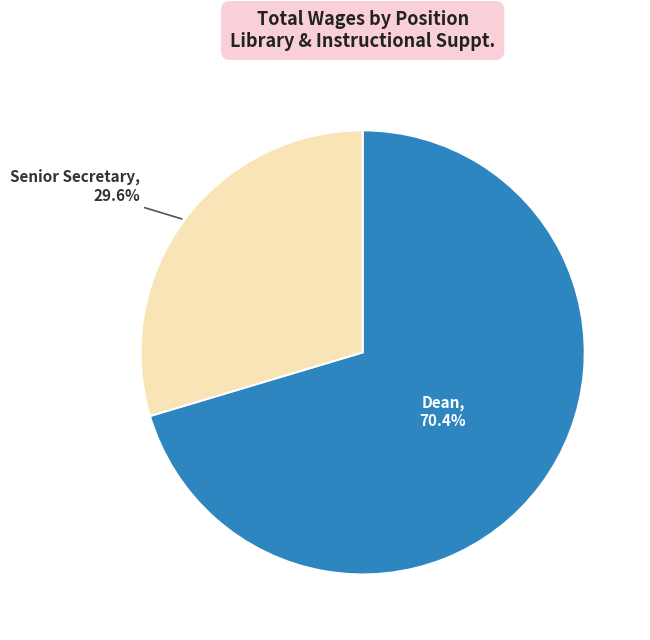

To the nearest percent, what portion does Dean represent?

70%